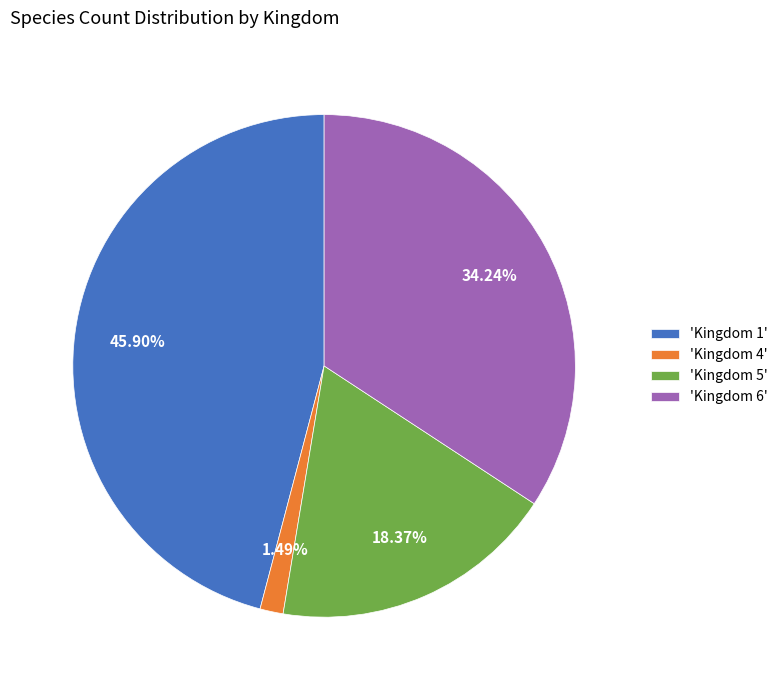

Rank the categories by value from lowest to highest.

'Kingdom 4', 'Kingdom 5', 'Kingdom 6', 'Kingdom 1'